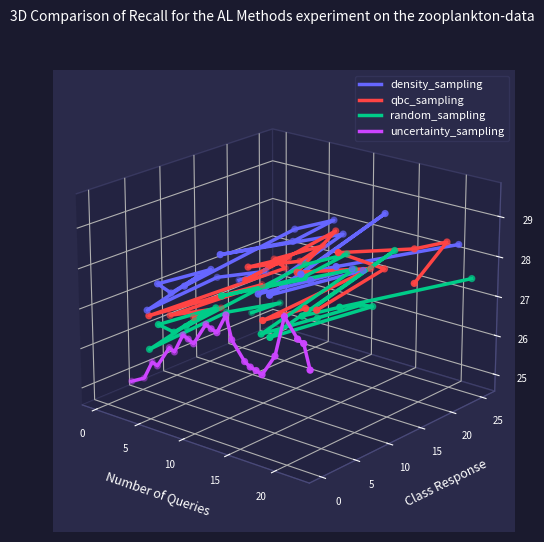

Which series reaches the minimum Y coordinate?

uncertainty_sampling